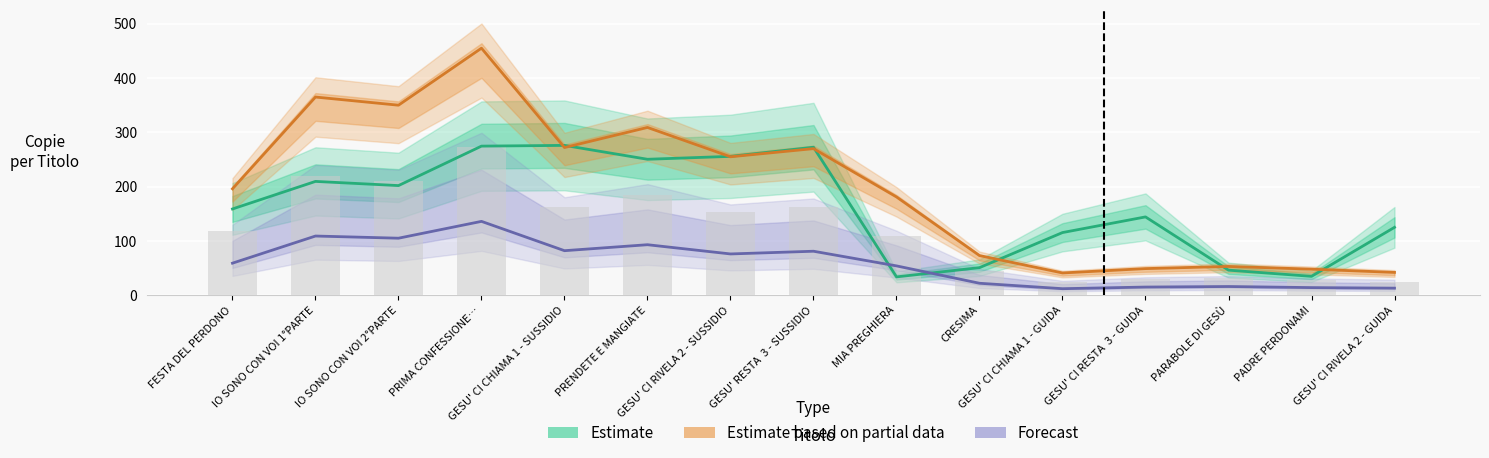

At which label does Estimate based on partial data reach its peak?

PRIMA CONFESSIONE…